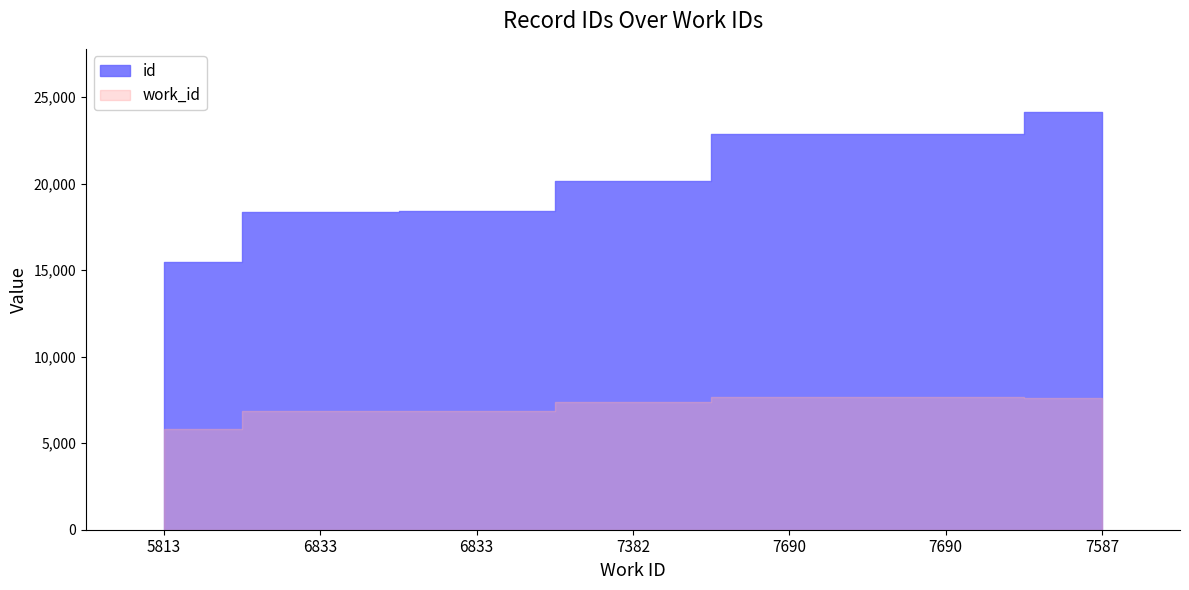

Reading left to right, what are all the values shown in this chart?

id: 15492	18344	18439	20144	22861	22863	24162
work_id: 5813	6833	6833	7382	7690	7690	7587